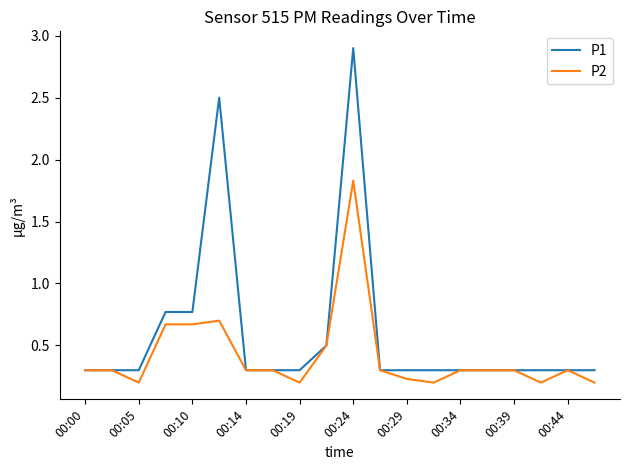

Which series has the largest total across all categories?

P1